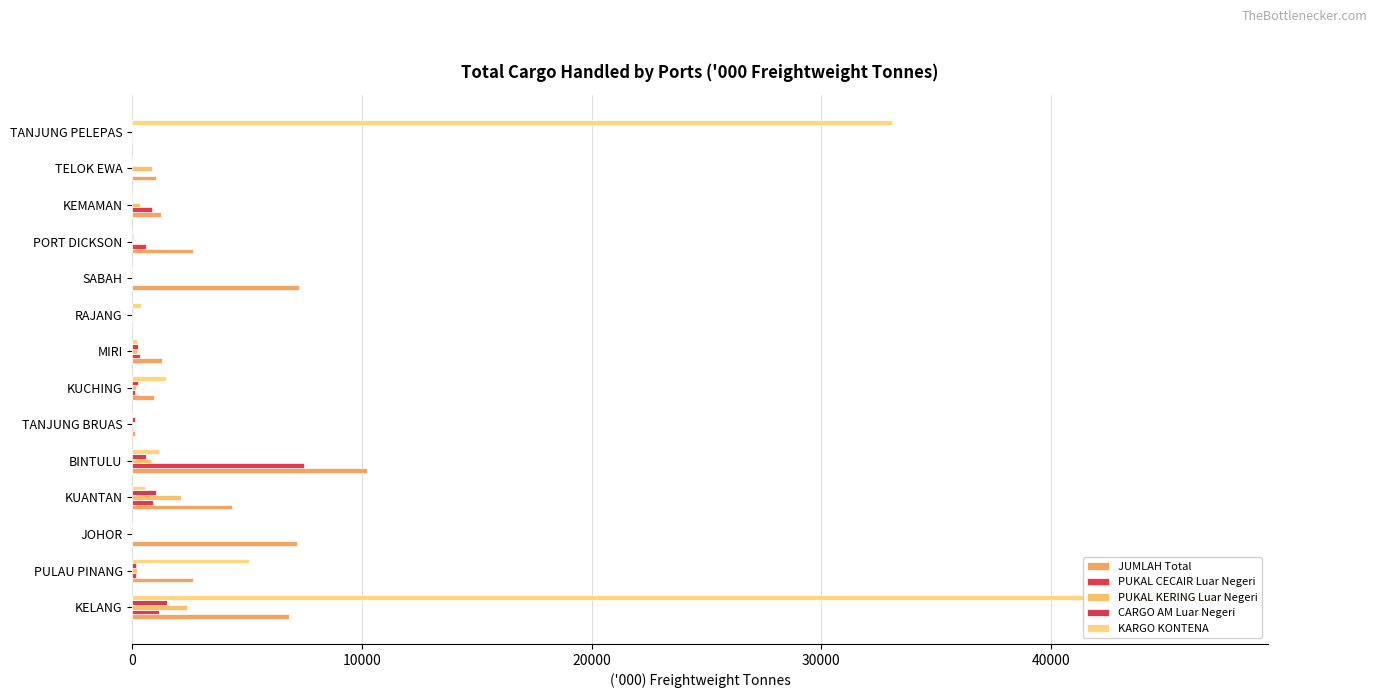

Reading left to right, extract all data points from this chart.

JUMLAH Total: 6832.0	2660.5	7151.0	4343.9	10199.0	120.3	962.9	1276.0	38.0	7275.2	2620.7	1254.2	1014.5	0.0
PUKAL CECAIR Luar Negeri: 1163.0	140.8	0.0	901.2	7487.0	8.2	115.6	333.0	0.0	0.0	591.1	876.1	0.0	0.0
PUKAL KERING Luar Negeri: 2364.0	207.3	0.0	2121.5	832.0	9.8	156.4	222.0	2.0	0.0	0.0	352.4	839.9	0.0
CARGO AM Luar Negeri: 1530.0	147.0	0.0	1043.5	577.0	97.5	241.0	237.0	11.0	0.0	11.2	1.0	0.0	0.0
KARGO KONTENA: 47107.0	5088.8	0.0	545.3	1177.0	0.0	1453.3	213.0	392.0	0.0	0.0	0.0	0.0	33065.7